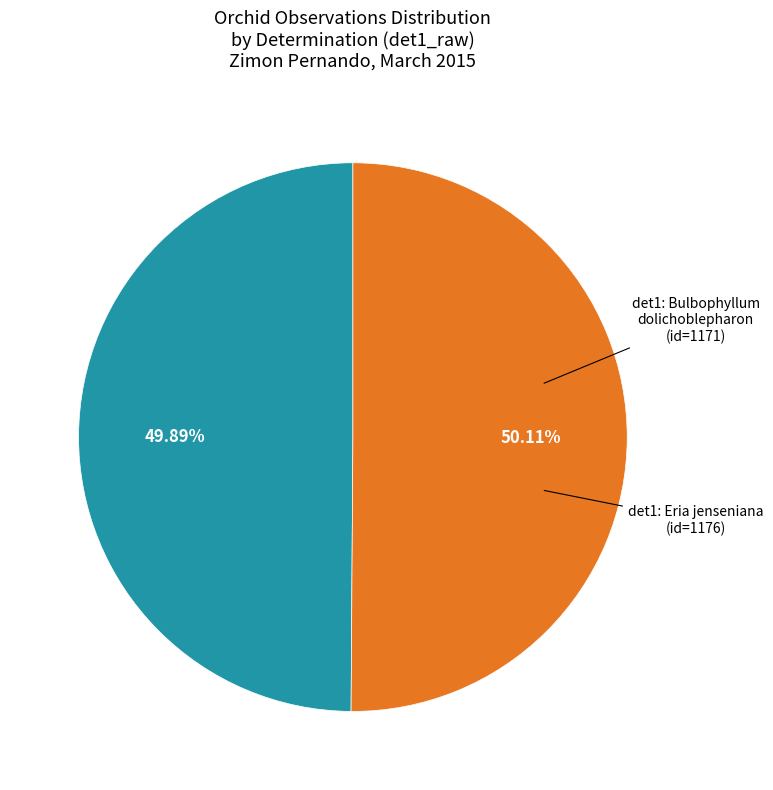

Is there any slice that represents more than half of the pie?

Yes